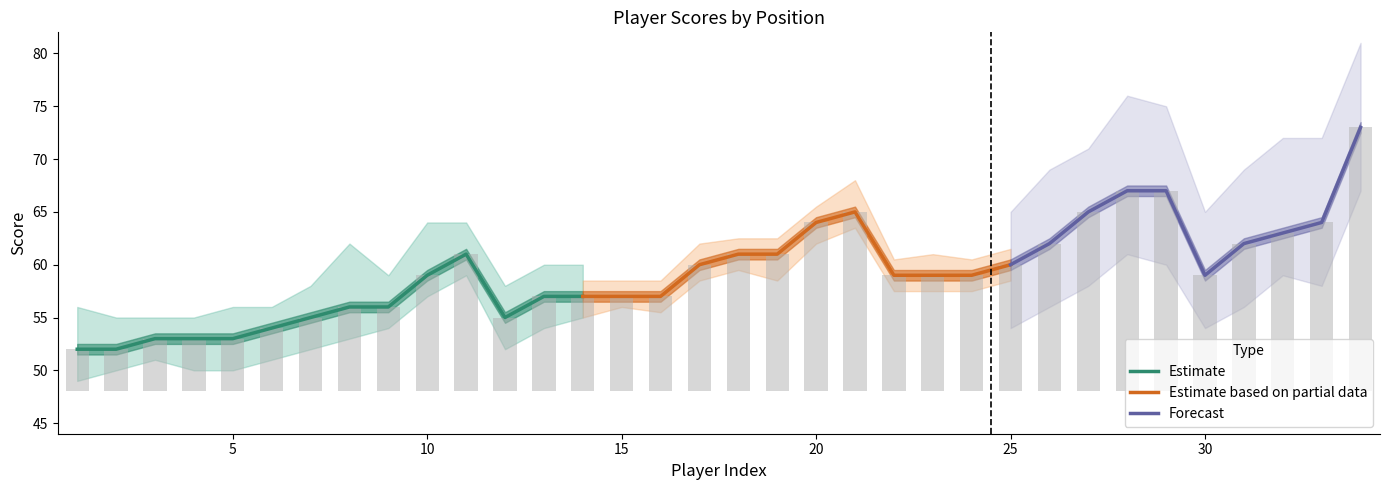

What is the maximum value for Estimate?

61